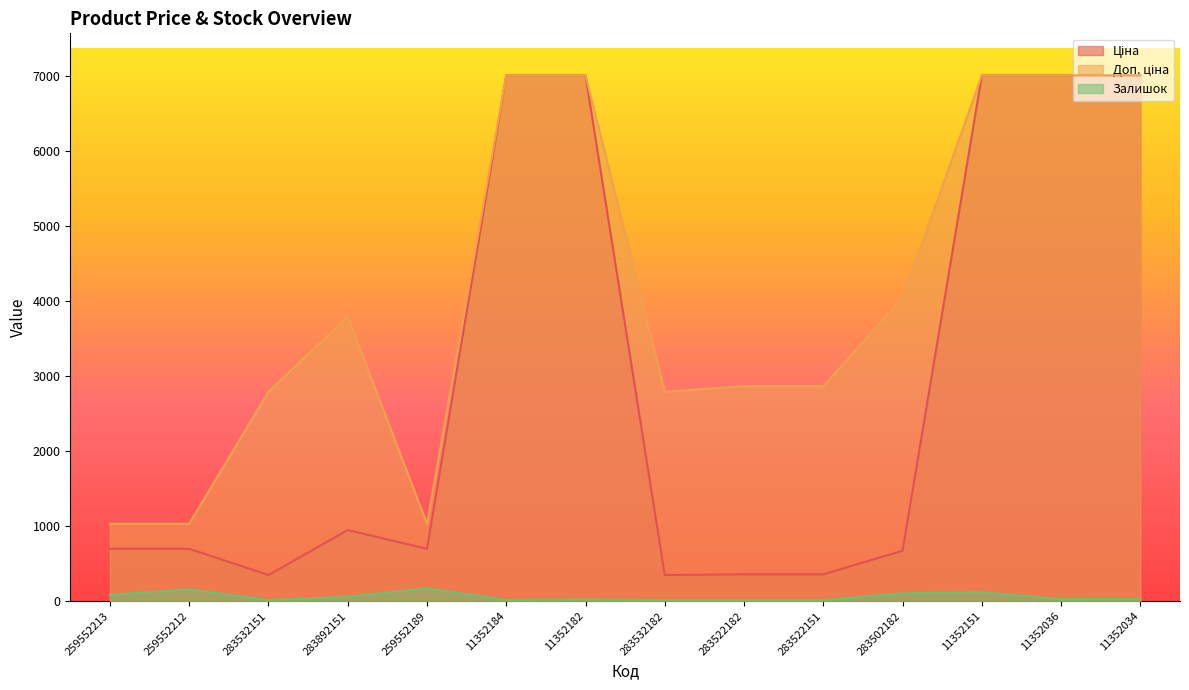

Count the number of data series in this chart.

3